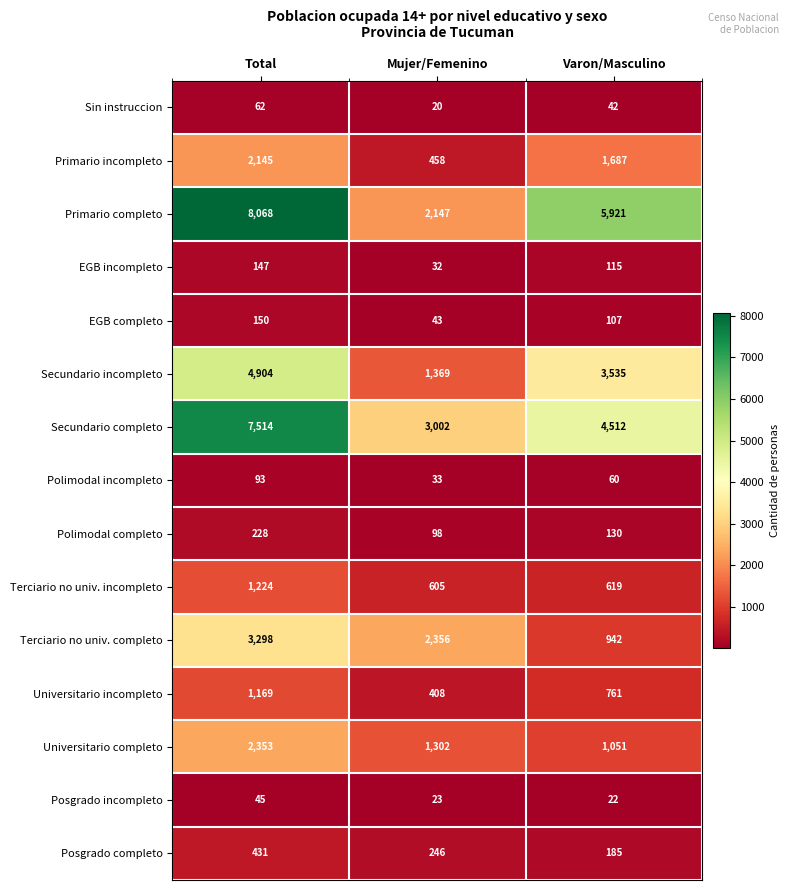

Which series changed the most between Total and Varon/Masculino?

Secundario completo